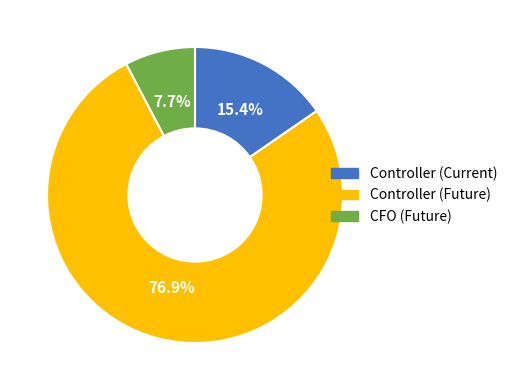

Between Controller (Current) and Controller (Future), which is larger?

Controller (Future)